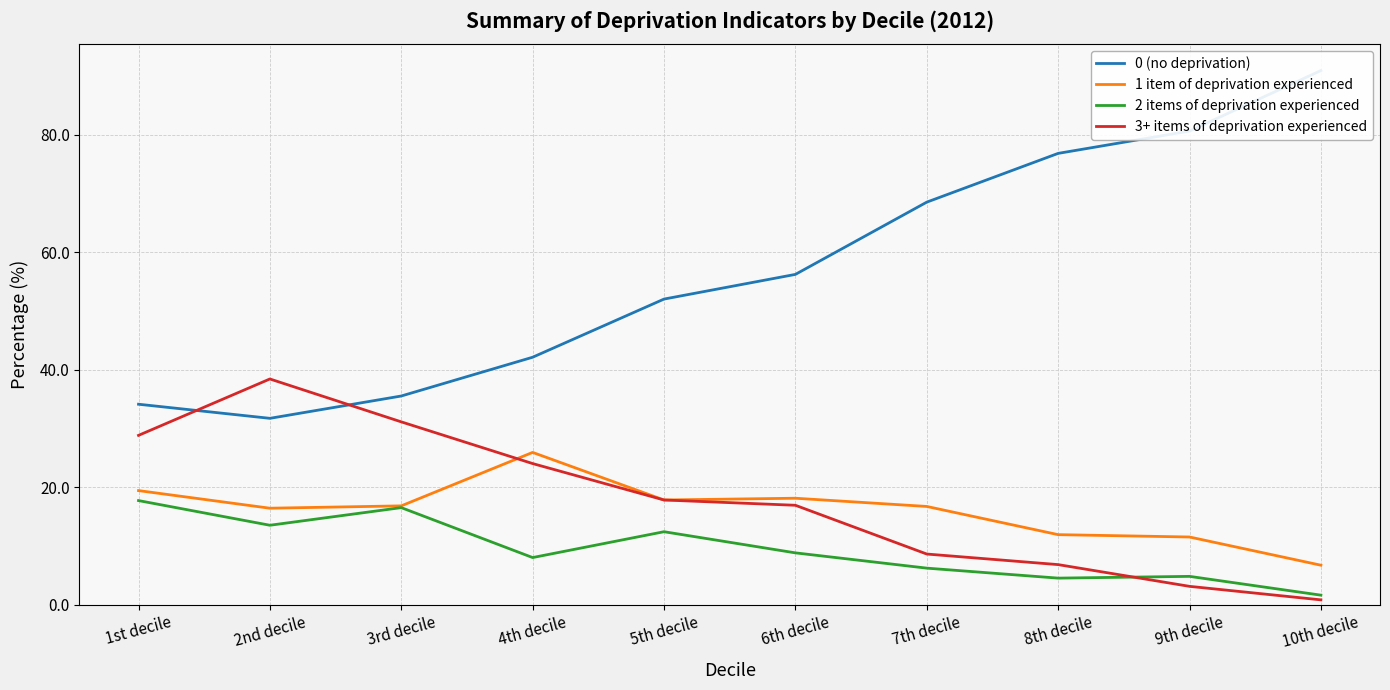

Does the chart display data point markers on the line(s)?

No